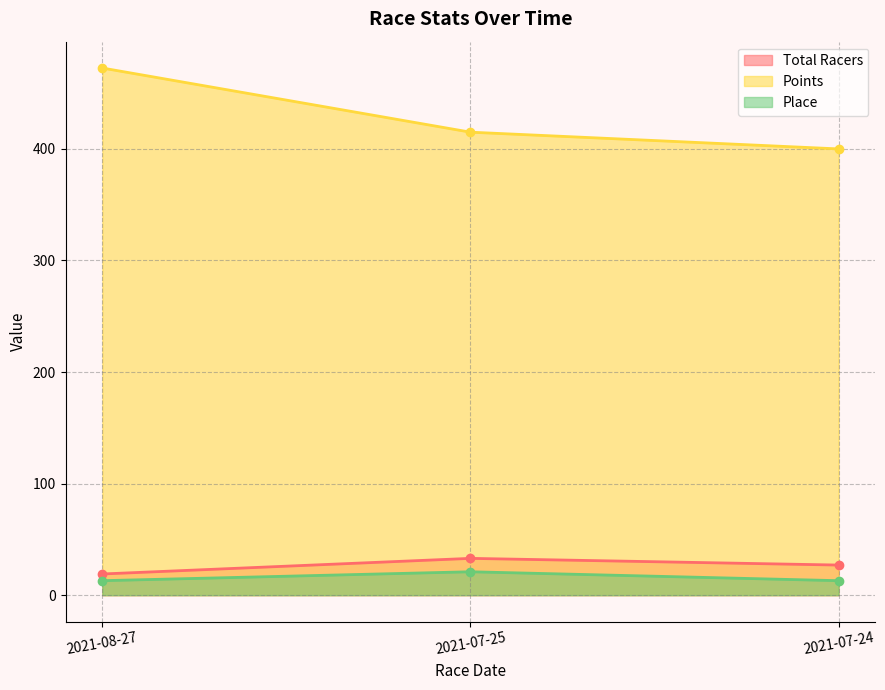

Is it true that Points equals 273.0 at 2021-07-24?

False